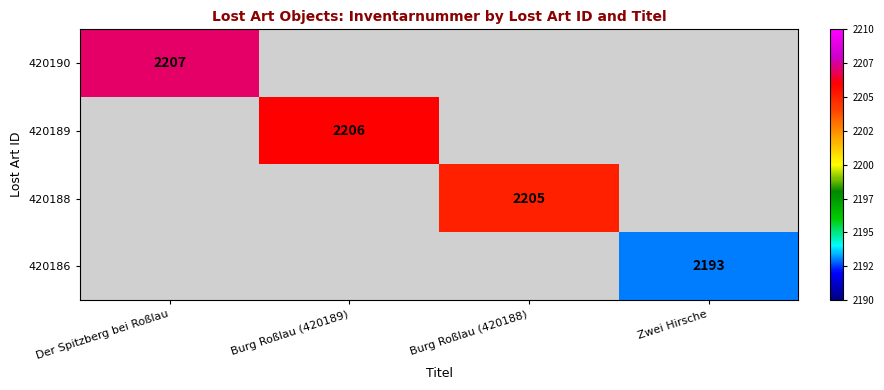

True or false: 420189 has a value of 3559 at Burg Roßlau (420189).

False